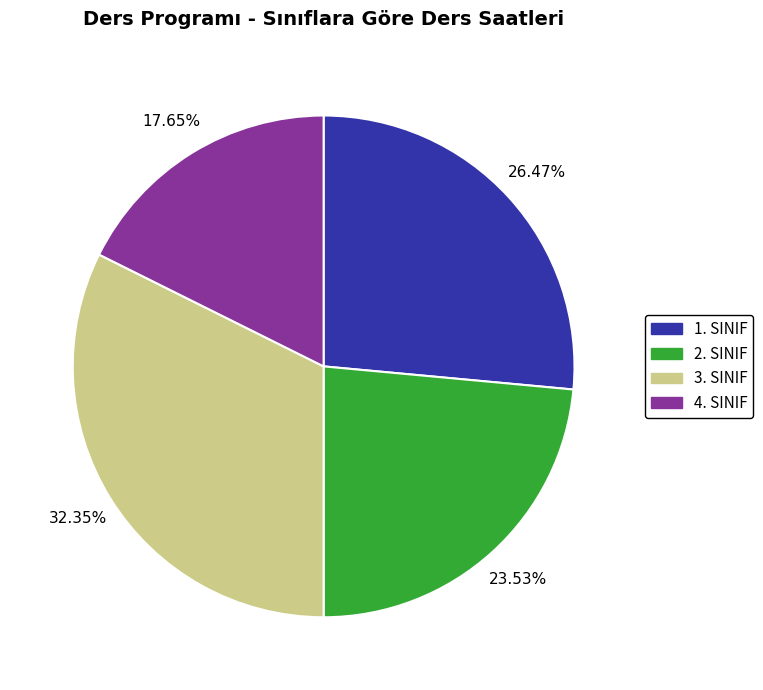

Rank the categories by value from lowest to highest.

4. SINIF, 2. SINIF, 1. SINIF, 3. SINIF